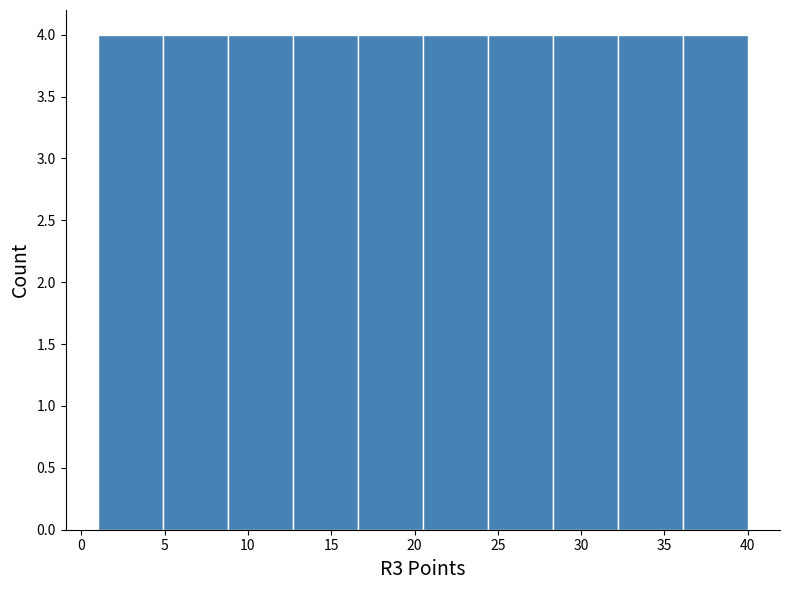

Reading left to right, list every bar in this chart as the range it spans on the x-axis followed by its height. Neither the bar edges nor the heights are printed on the chart, so give them approximately, as read against the axes.

1.0 to 4.9: 4
4.9 to 8.8: 4
8.8 to 12.7: 4
12.7 to 16.6: 4
16.6 to 20.5: 4
20.5 to 24.4: 4
24.4 to 28.3: 4
28.3 to 32.2: 4
32.2 to 36.1: 4
36.1 to 40.0: 4